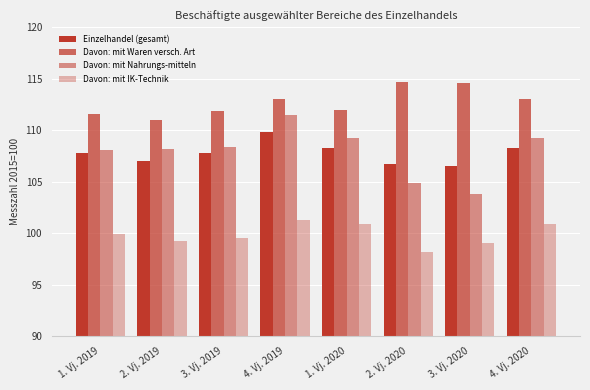

What is the maximum value shown in the chart?

114.7